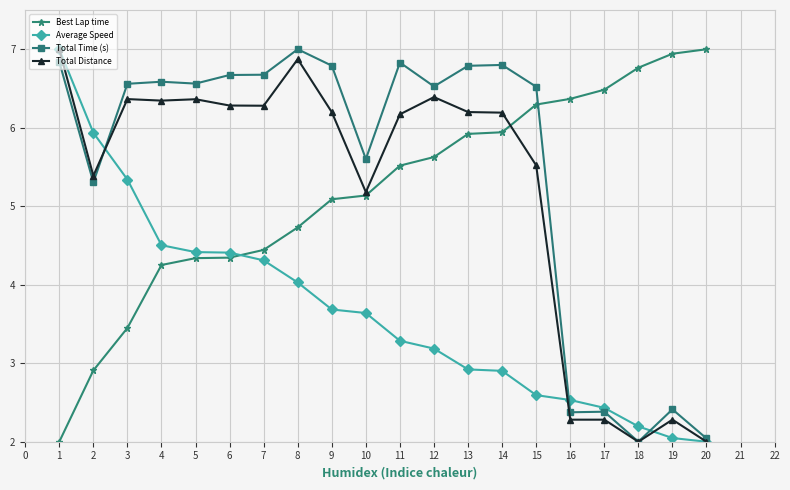

What is the difference between the maximum and minimum values in the Average Speed series?

5.0